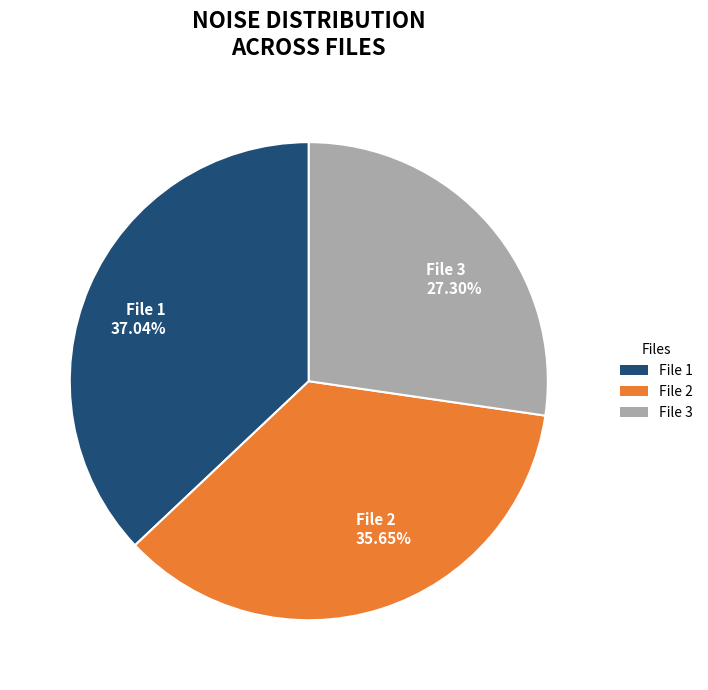

Rank the categories by value from lowest to highest.

File 3 27.30%, File 2 35.65%, File 1 37.04%